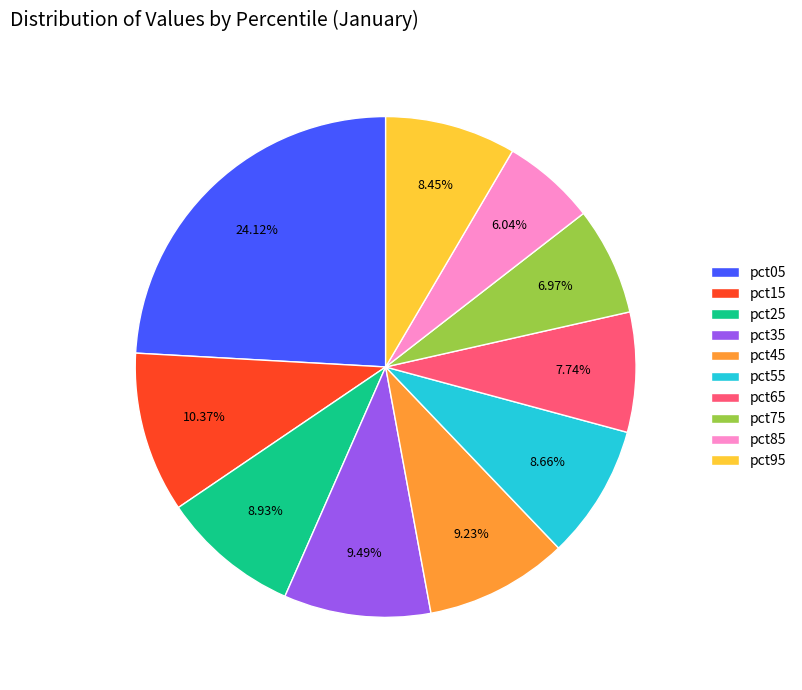

Is there any slice that represents more than half of the pie?

No